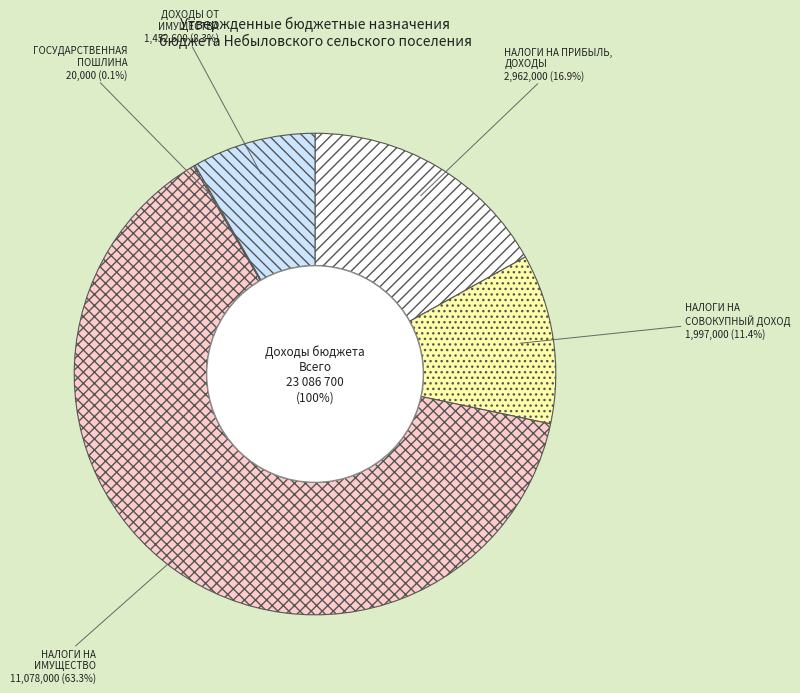

To the nearest percent, what portion does НАЛОГИ НА ПРИБЫЛЬ, ДОХОДЫ represent?

17%